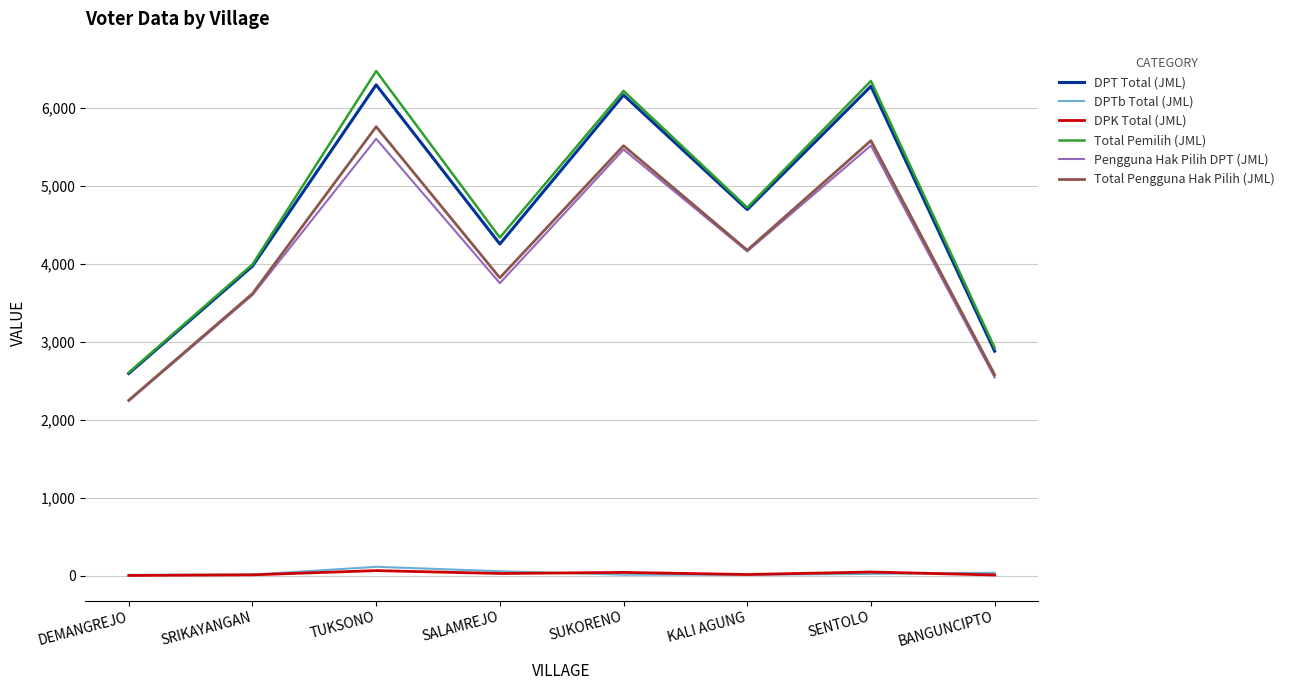

True or false: Total Pemilih (JML) has a value of 2772 at KALI AGUNG.

False